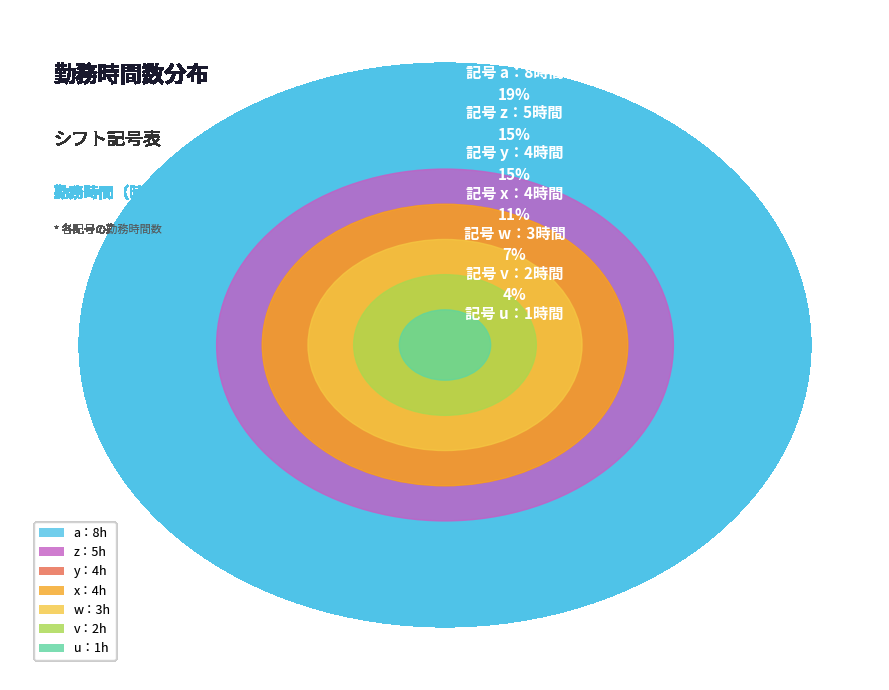

Approximately how many times larger is the value at u compared to y?

0.2